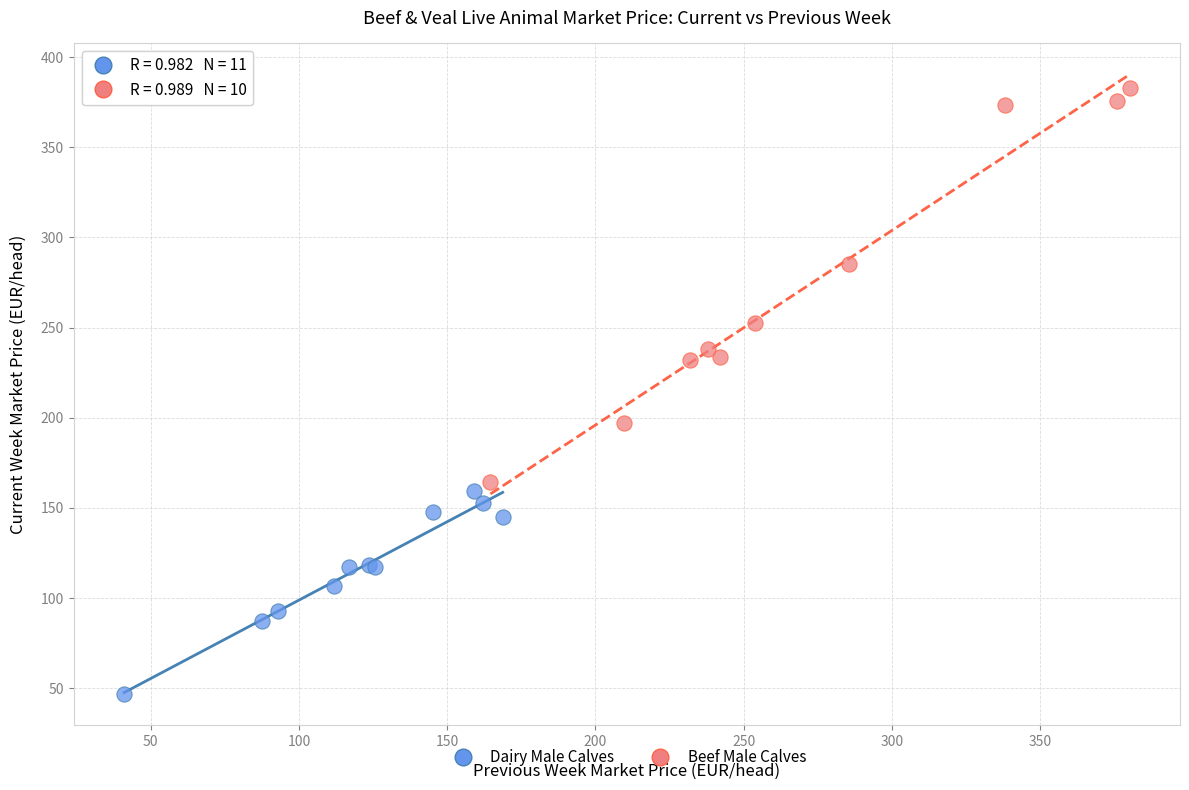

Which series reaches the maximum Y coordinate?

Beef Male Calves